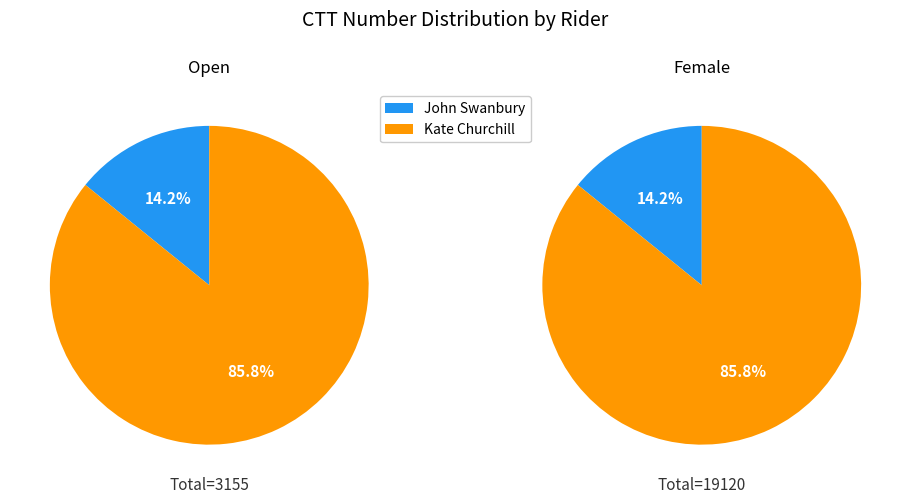

Between Kate Churchill and John Swanbury, which is larger?

Kate Churchill